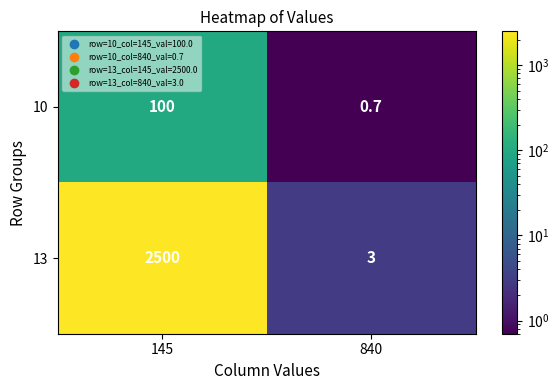

Count the number of data series in this chart.

2